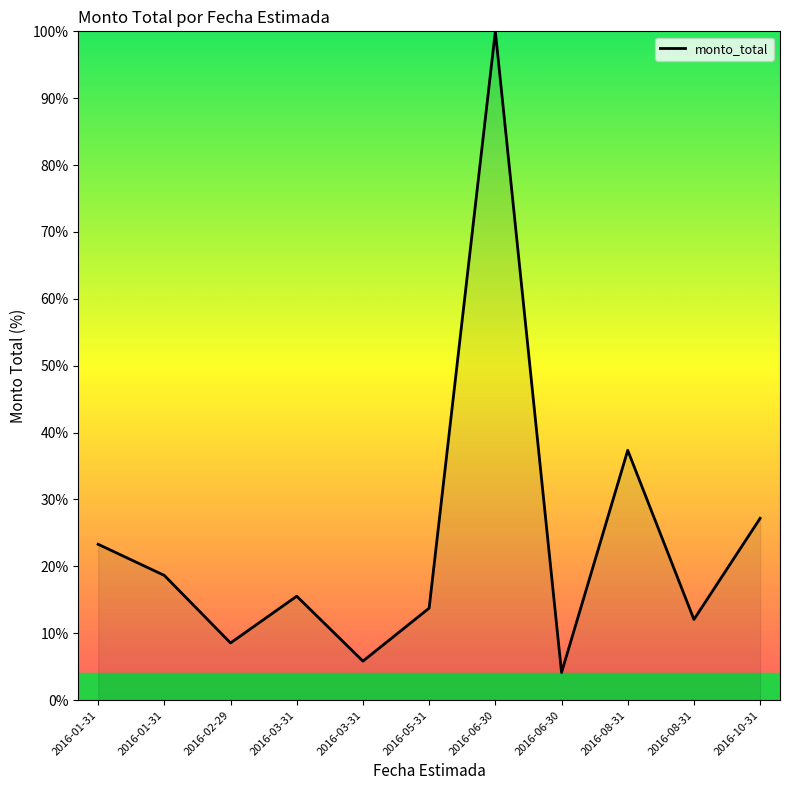

Reading left to right, what are all the values shown in this chart?

23.3	18.6	8.5	15.5	5.8	13.7	100.0	4.1	37.3	12.1	27.2